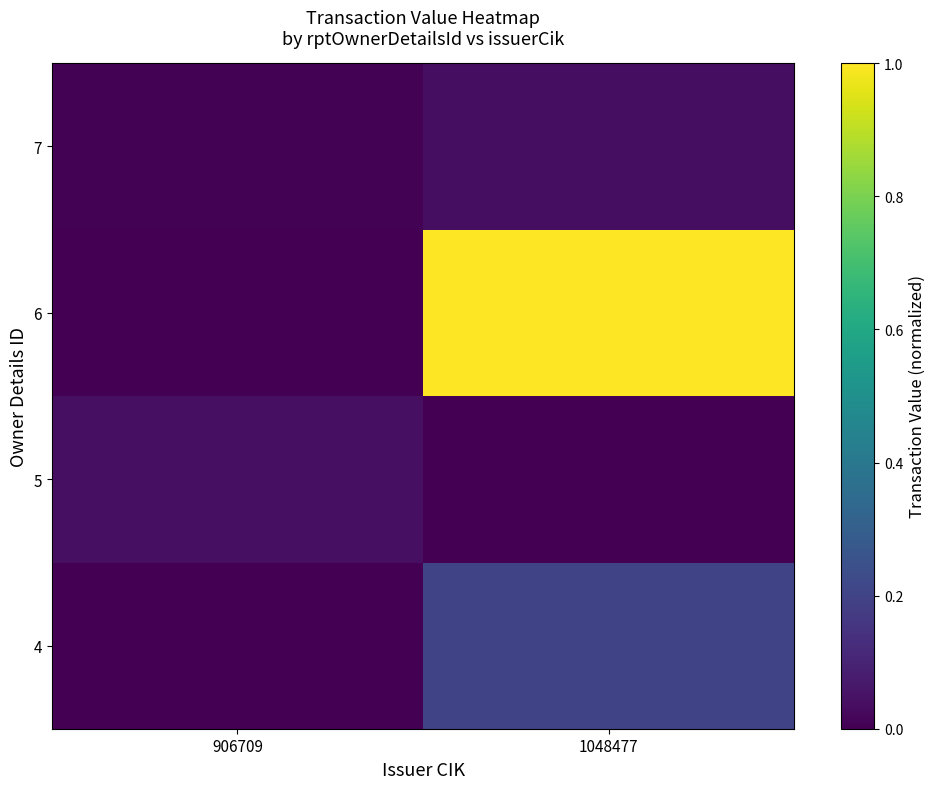

Which has a higher value, 906709 or 1048477?

1048477